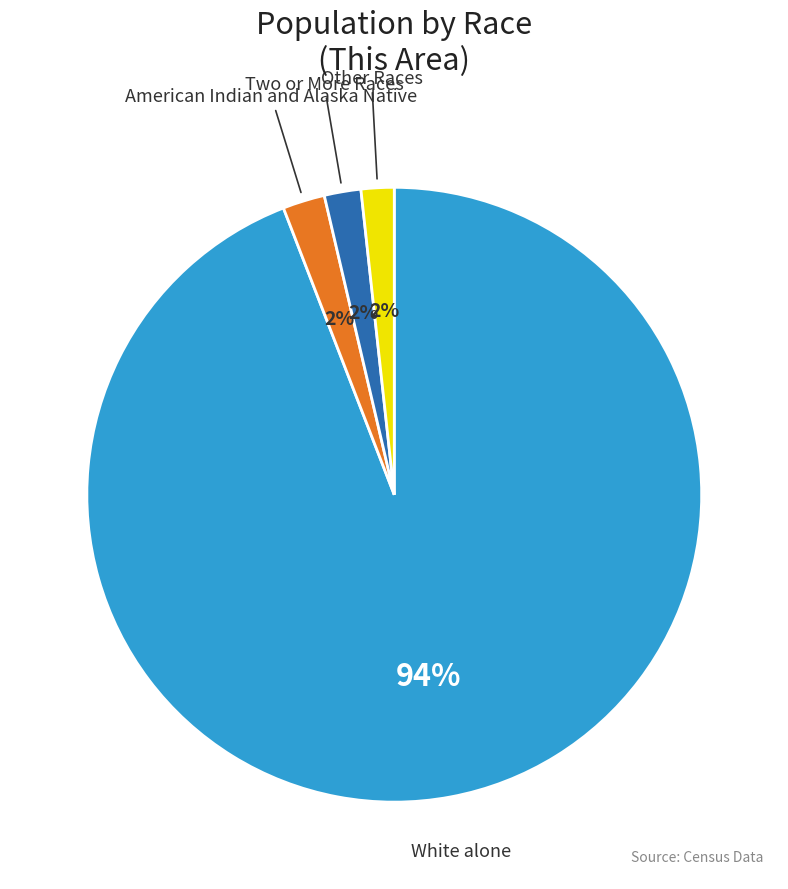

How many segments does this pie chart have?

4